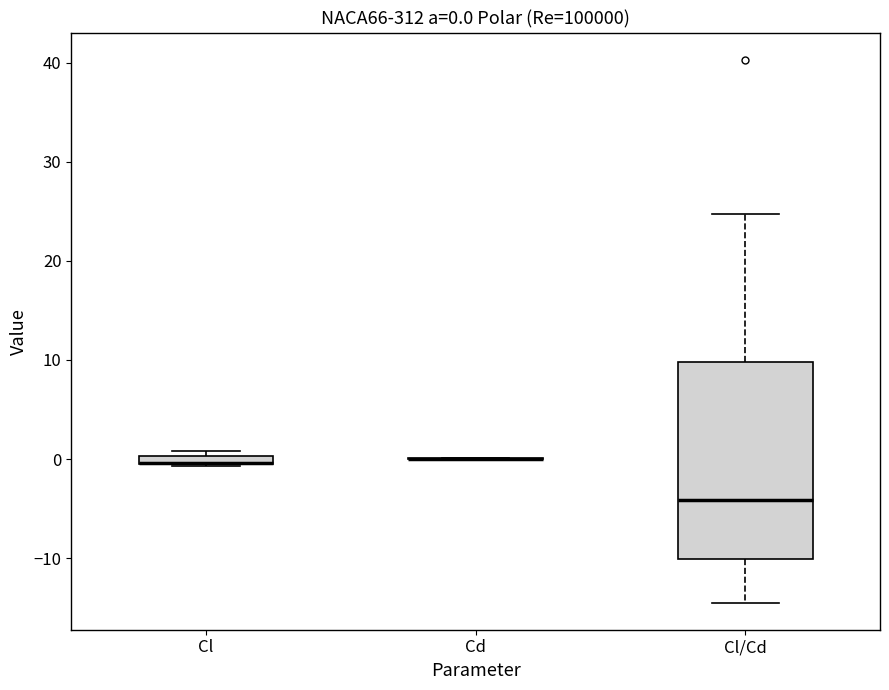

Which box is the tallest, from its lower edge to its upper edge?

Cl/Cd